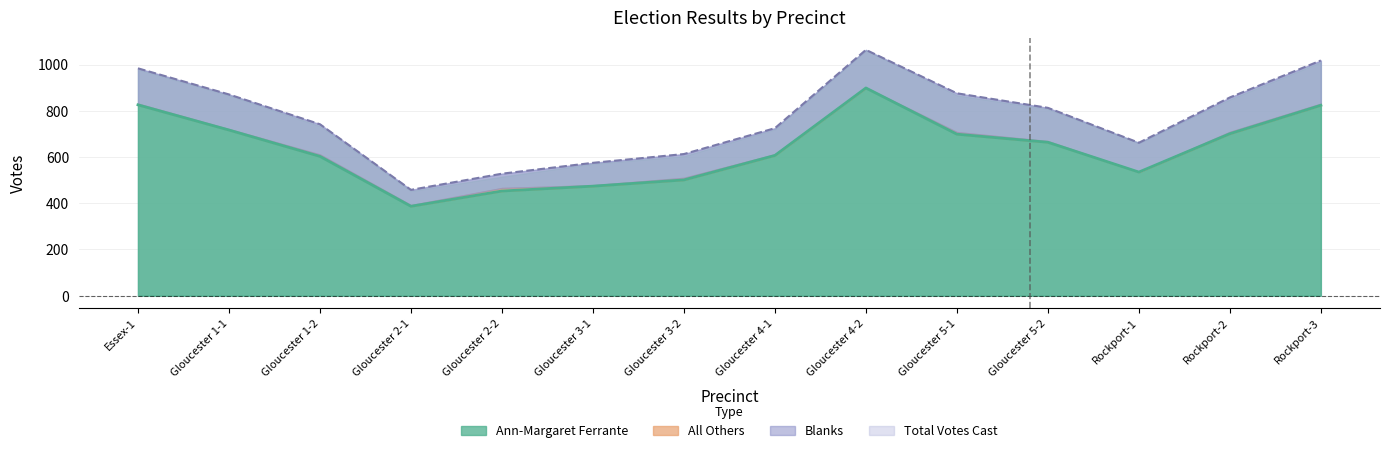

True or false: Total Votes Cast has more than 0 points higher than both neighbors.

True